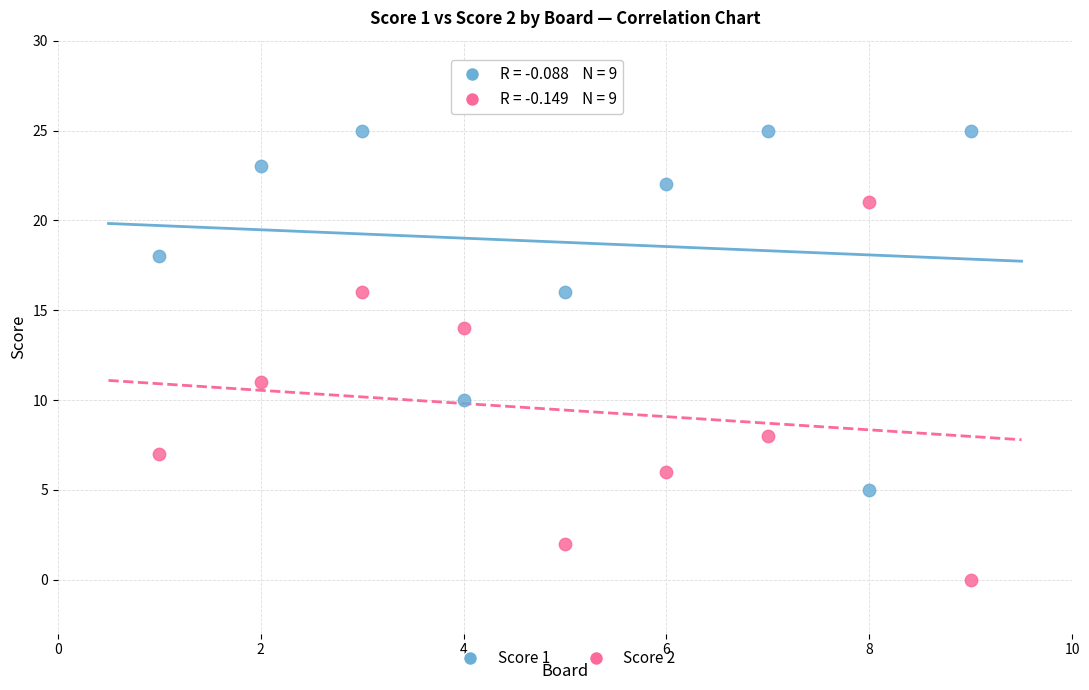

Across all data points, what is the range of Y values (max minus min)?

25